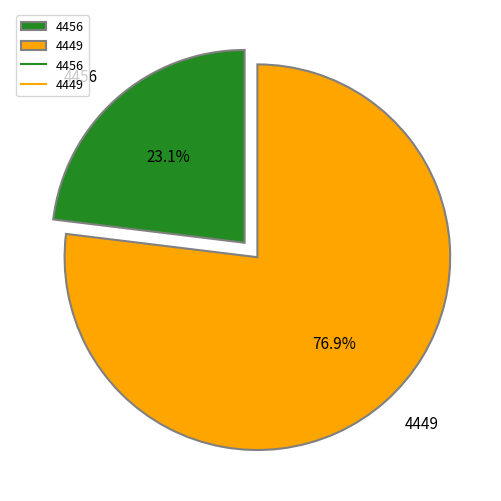

Is it true that 4456 is 23% of the pie?

True